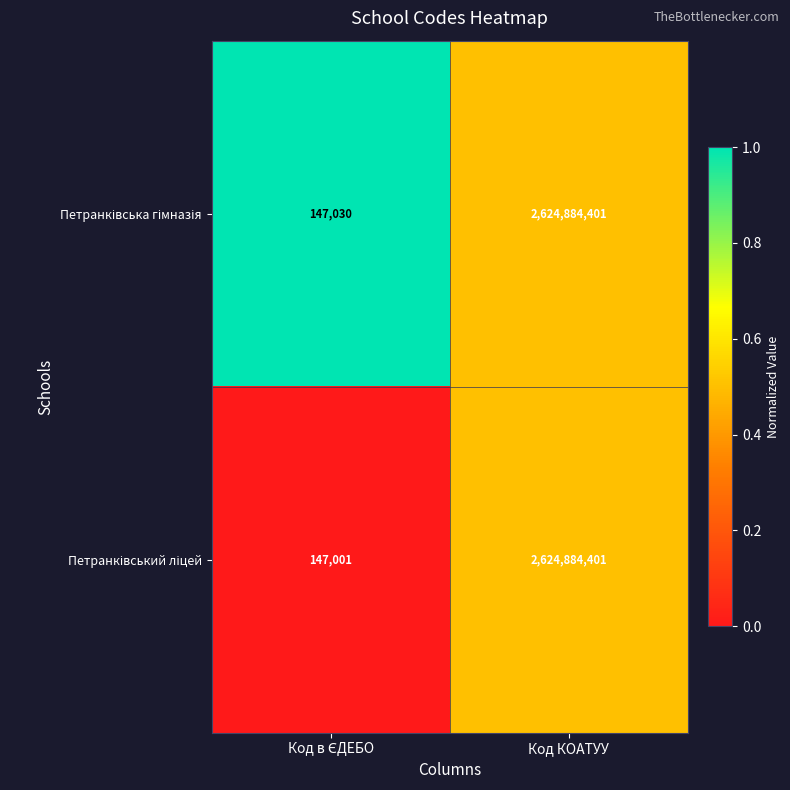

What is the smallest value displayed?

147001